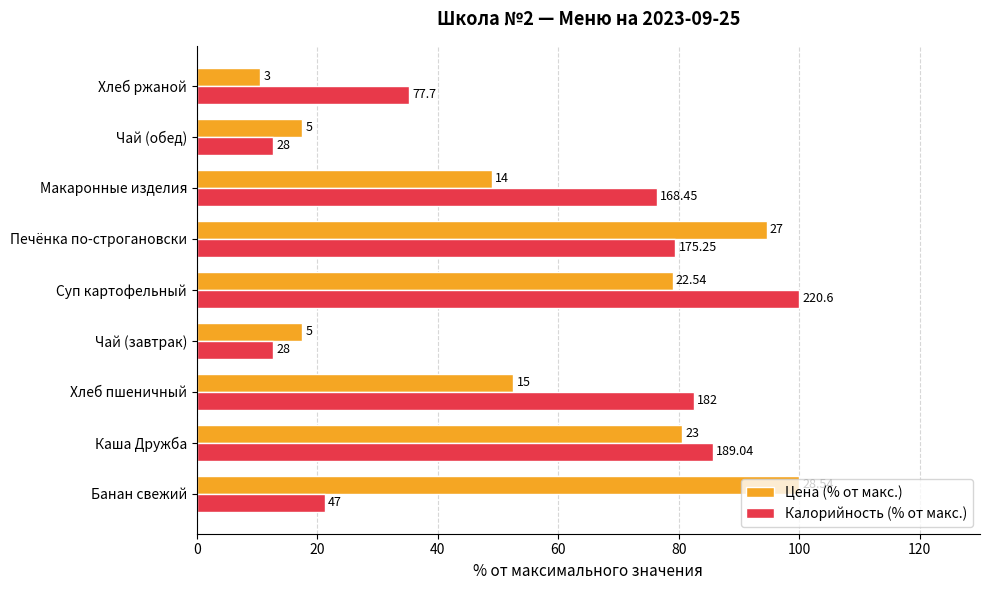

What are all the series names shown in the legend?

Цена (% от макс.), Калорийность (% от макс.)